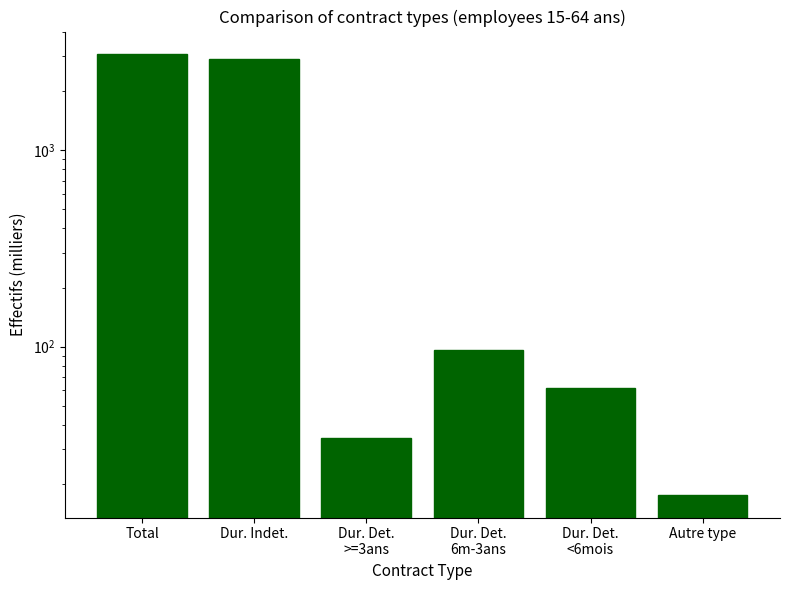

Rank the categories by value from highest to lowest.

Total, Dur. Indet., Dur. Det.
6m-3ans, Dur. Det.
<6mois, Dur. Det.
>=3ans, Autre type